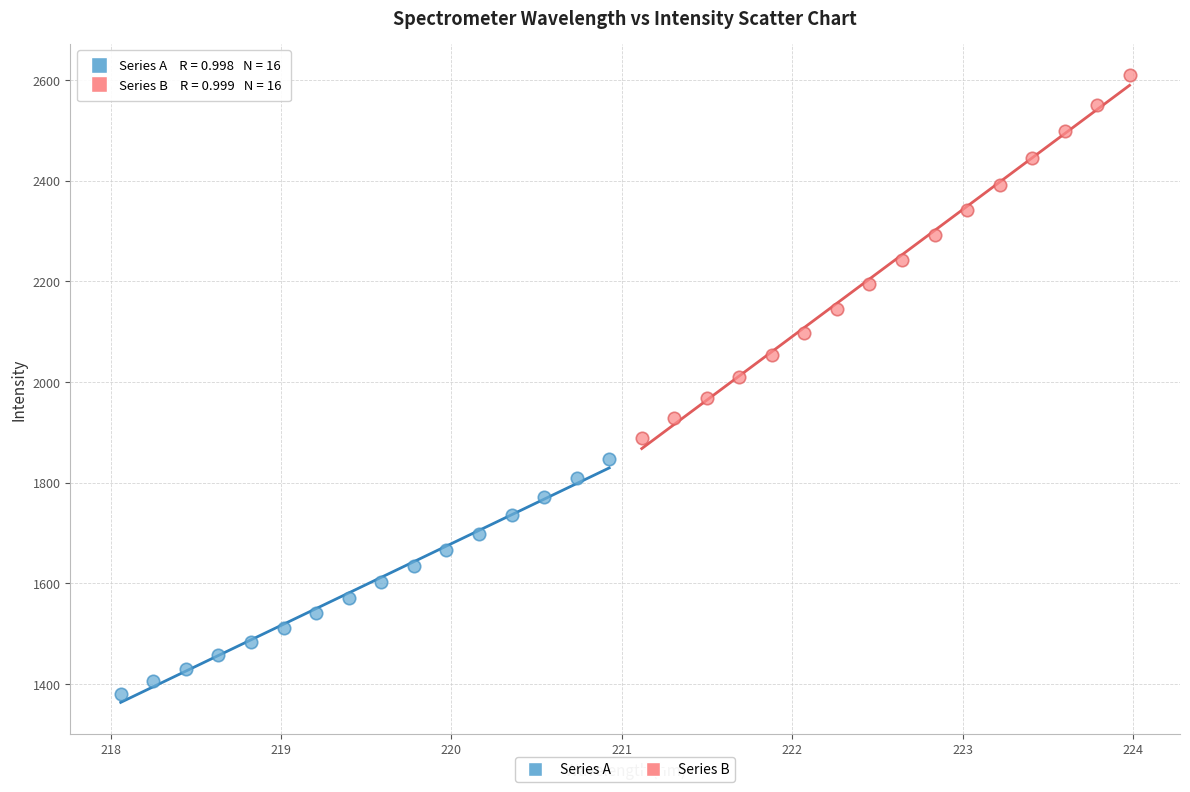

Which series contains the highest Y value?

Series B